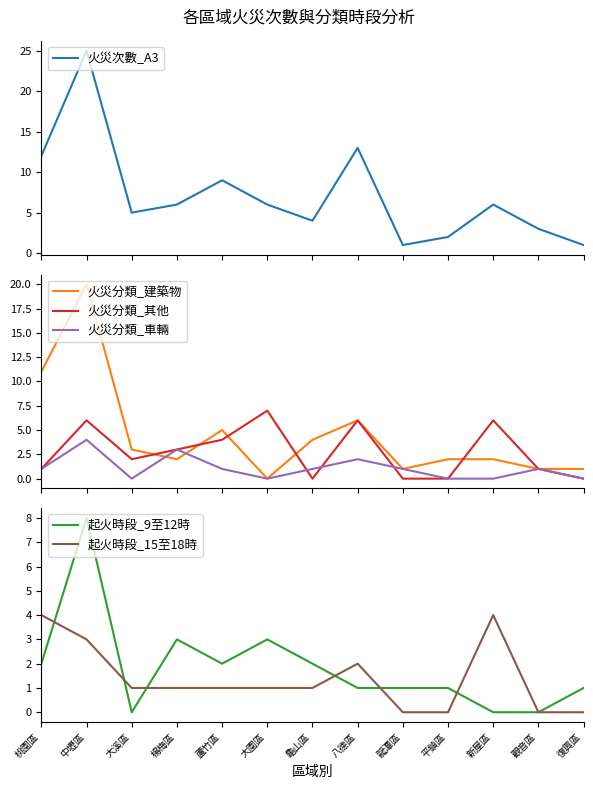

What is the maximum value for 起火時段_9至12時?

8